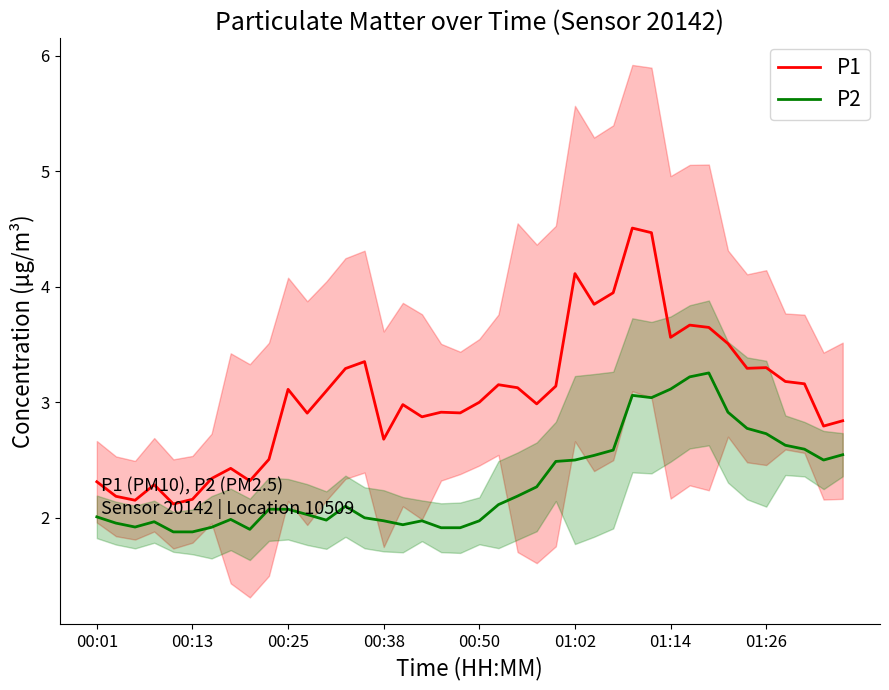

Reading left to right, list all the values displayed in this chart.

P1: 2.3	2.2	2.2	2.3	2.1	2.2	2.3	2.4	2.3	2.5	3.1	2.9	3.1	3.3	3.4	2.7	3.0	2.9	2.9	2.9	3.0	3.2	3.1	3.0	3.1	4.1	3.8	3.9	4.5	4.5	3.6	3.7	3.6	3.5	3.3	3.3	3.2	3.2	2.8	2.8
P2: 2.0	2.0	1.9	2.0	1.9	1.9	1.9	2.0	1.9	2.1	2.1	2.0	2.0	2.1	2.0	2.0	1.9	2.0	1.9	1.9	2.0	2.1	2.2	2.3	2.5	2.5	2.5	2.6	3.1	3.0	3.1	3.2	3.3	2.9	2.8	2.7	2.6	2.6	2.5	2.5